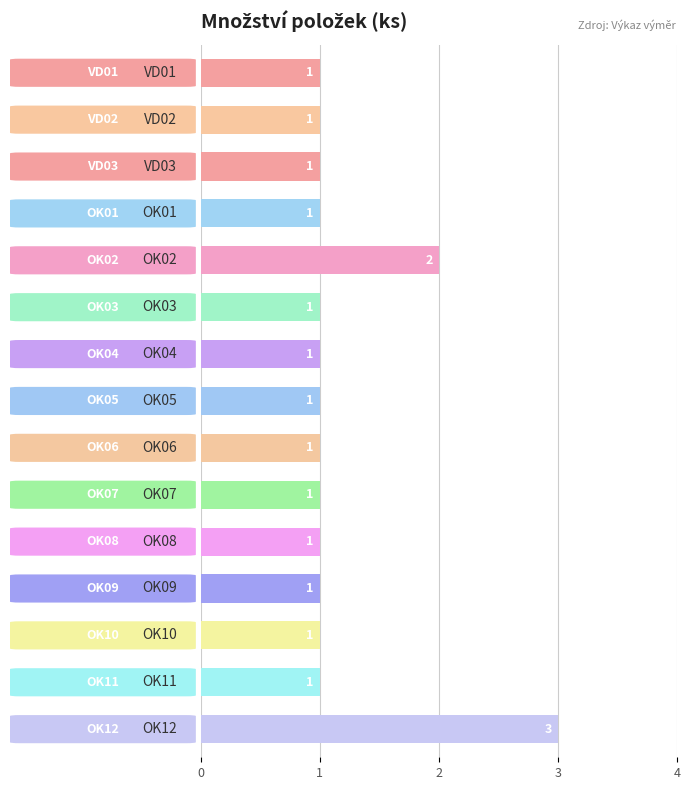

What is the value of the 13th bar from the top?

1